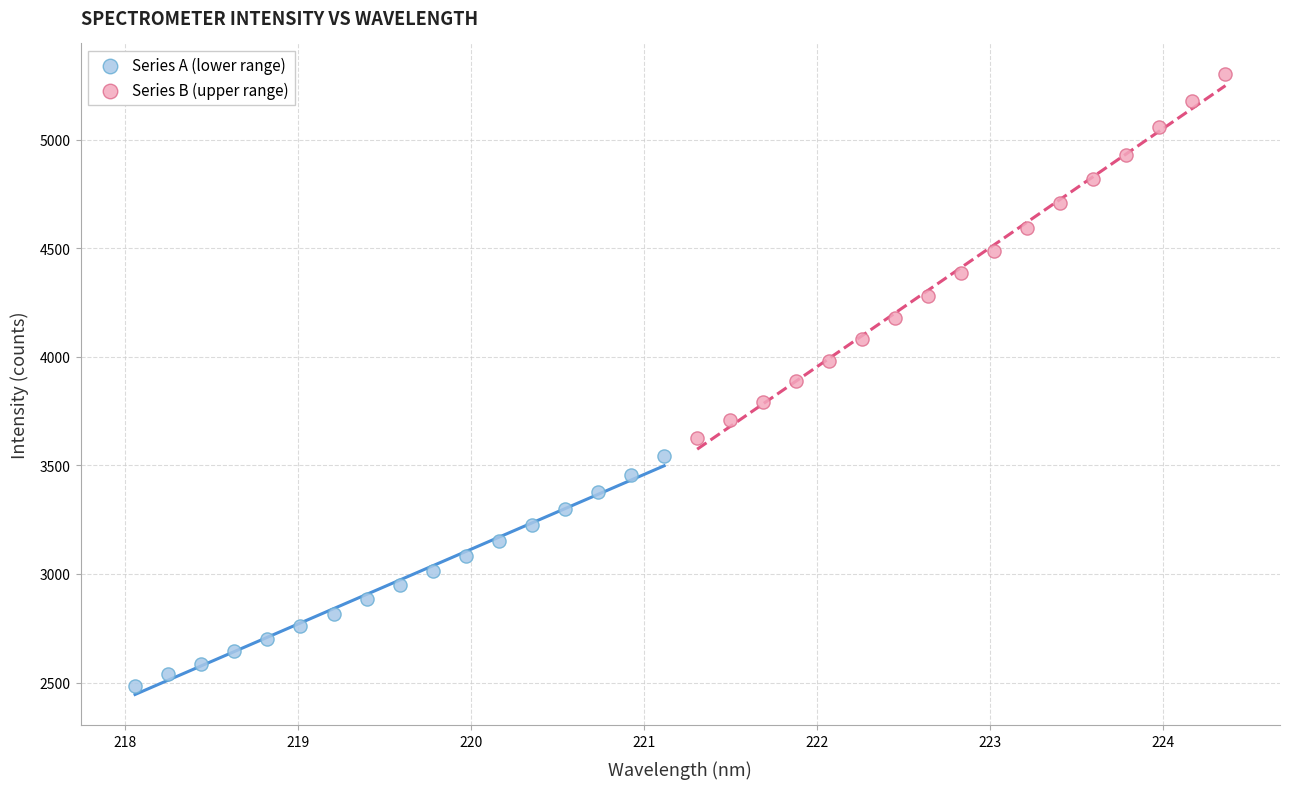

Which series has the widest spread of Y values?

Series B (upper range)